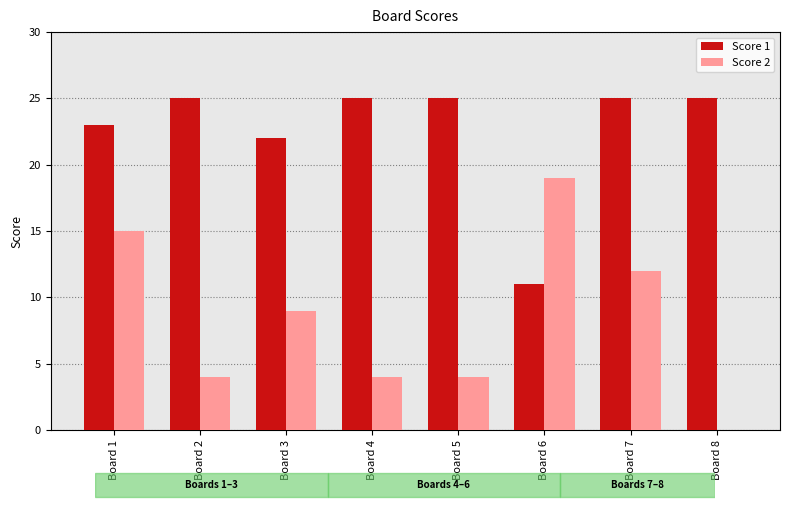

True or false: Score 1 has a value of 25 at Board 2.

True